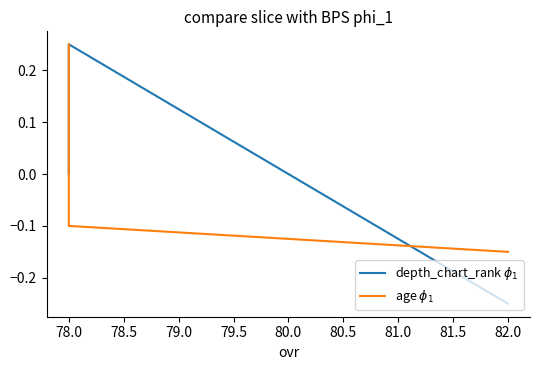

How many values in age $\phi_1$ are below zero?

2